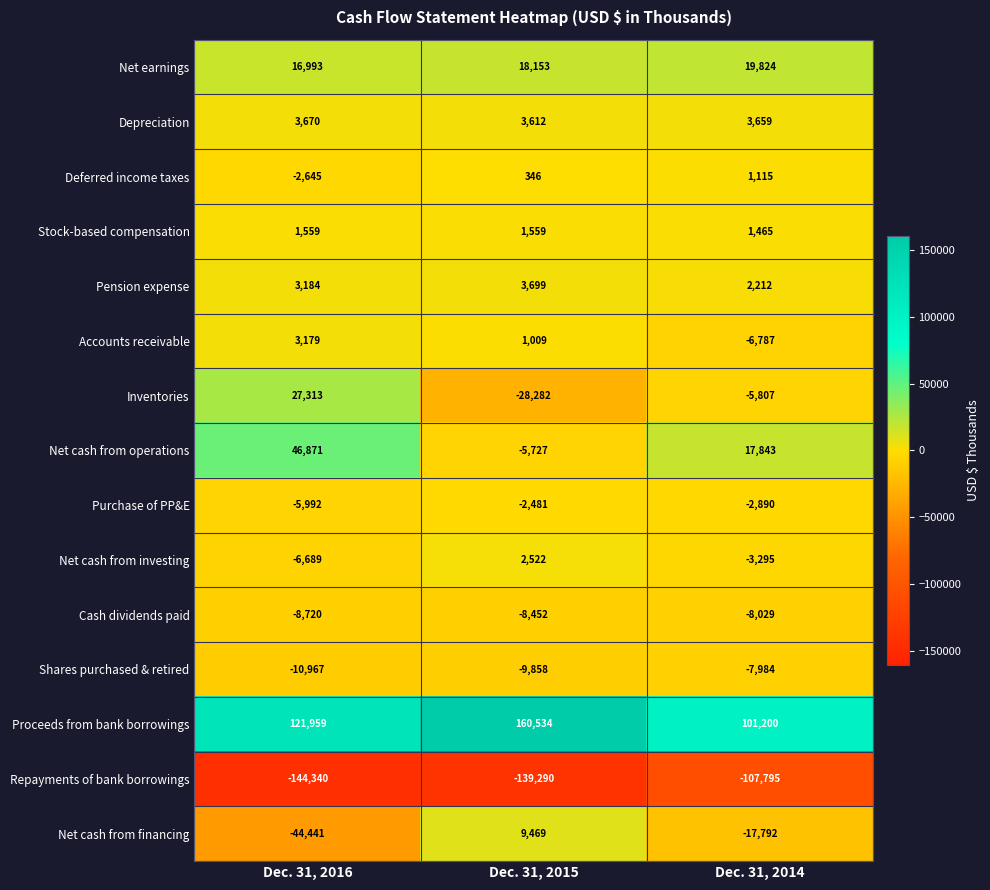

What is the sum of all Proceeds from bank borrowings values?

383693